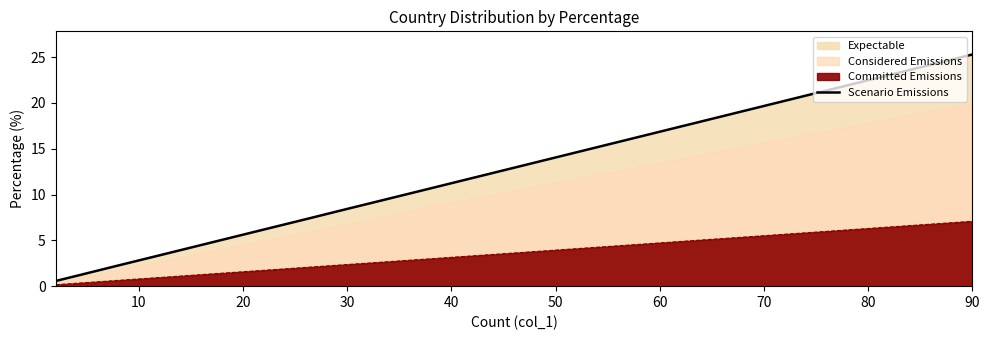

Is it true that the value at 30 is 1.1?

True